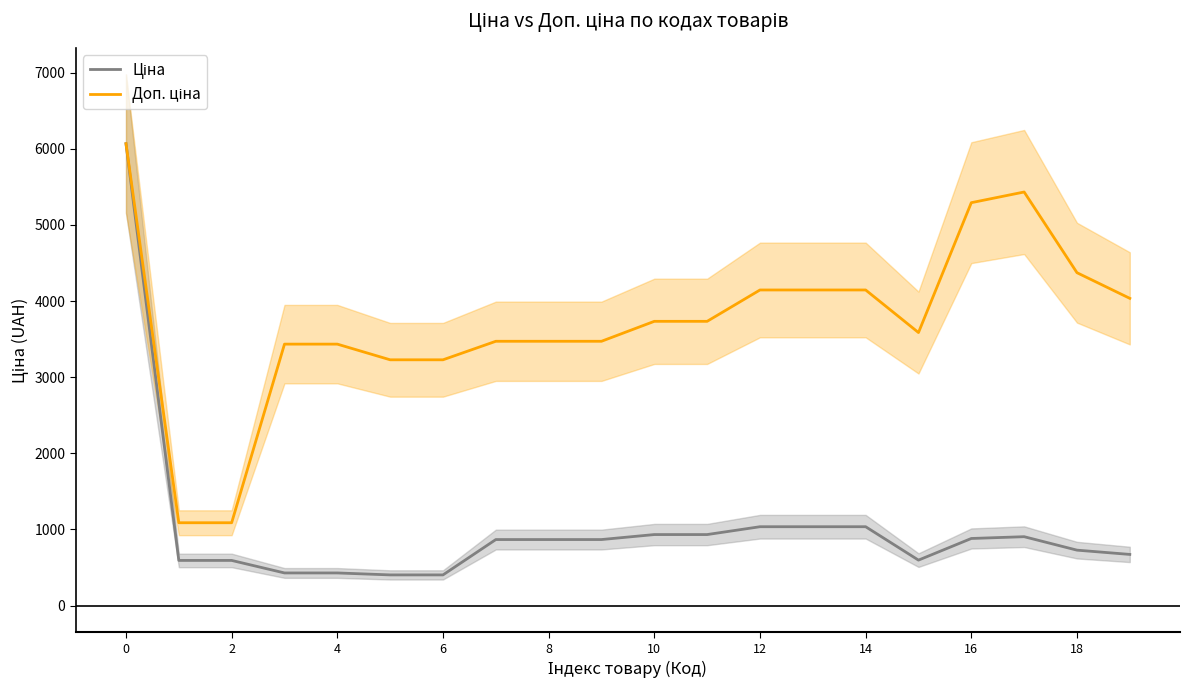

True or false: Ціна and Доп. ціна cross at least once.

False